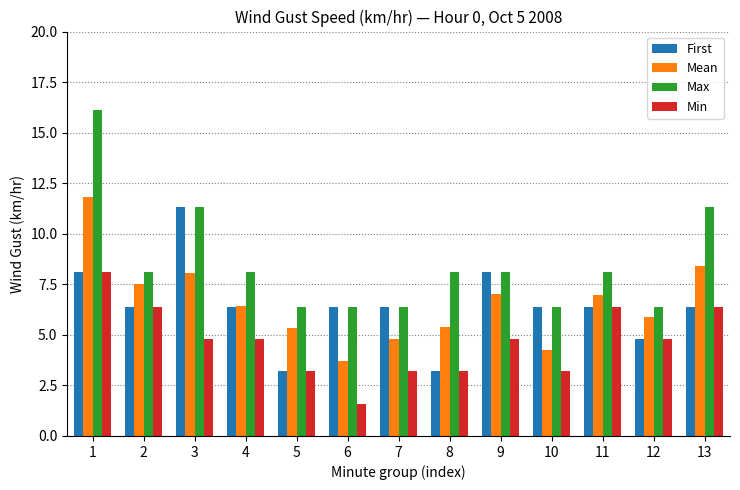

How many bars are there in each group?

4